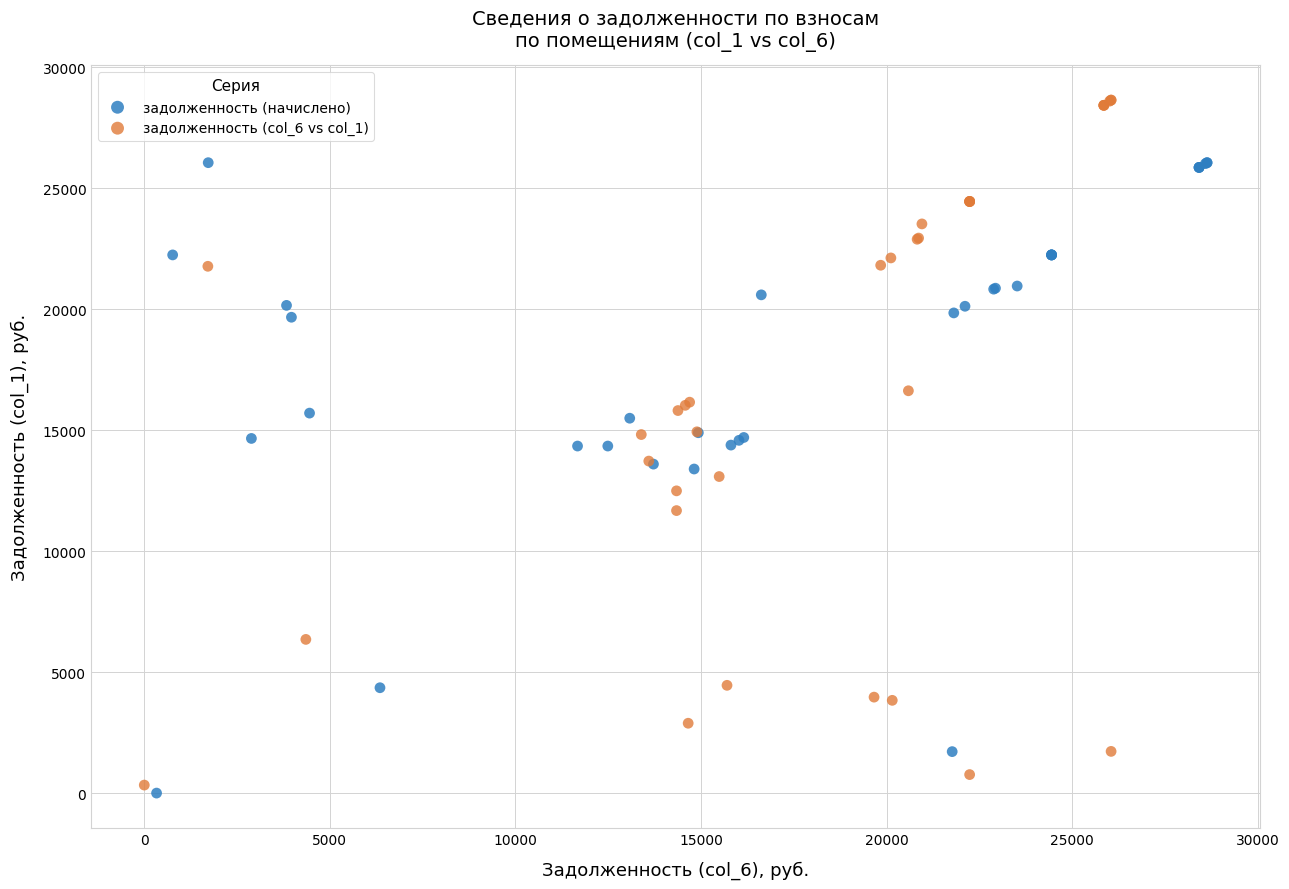

Which series has the largest Y range (max minus min)?

задолженность (col_6 vs col_1)